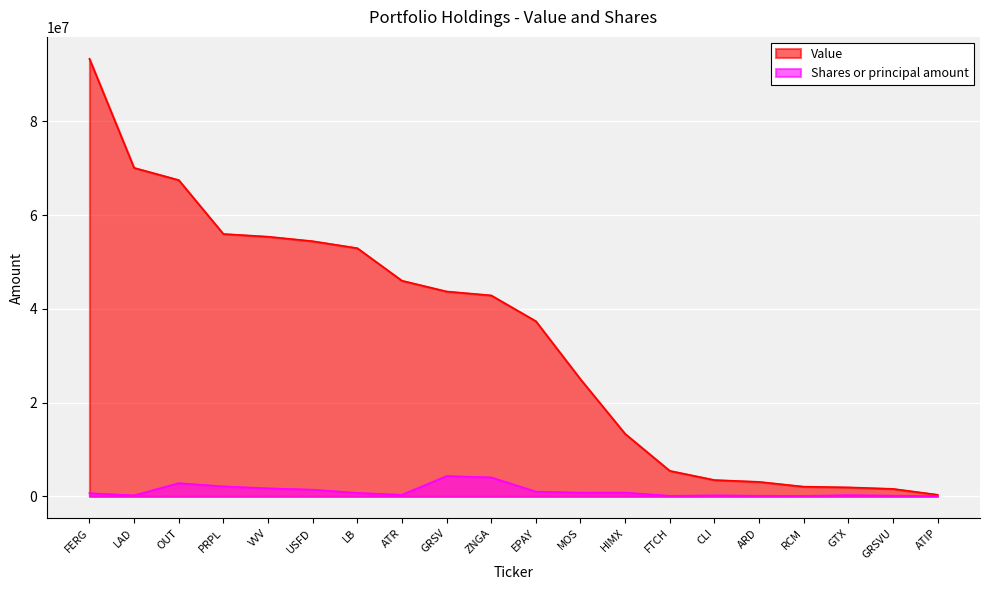

At OUT, list the series in order from largest to smallest.

Value, Shares or principal amount